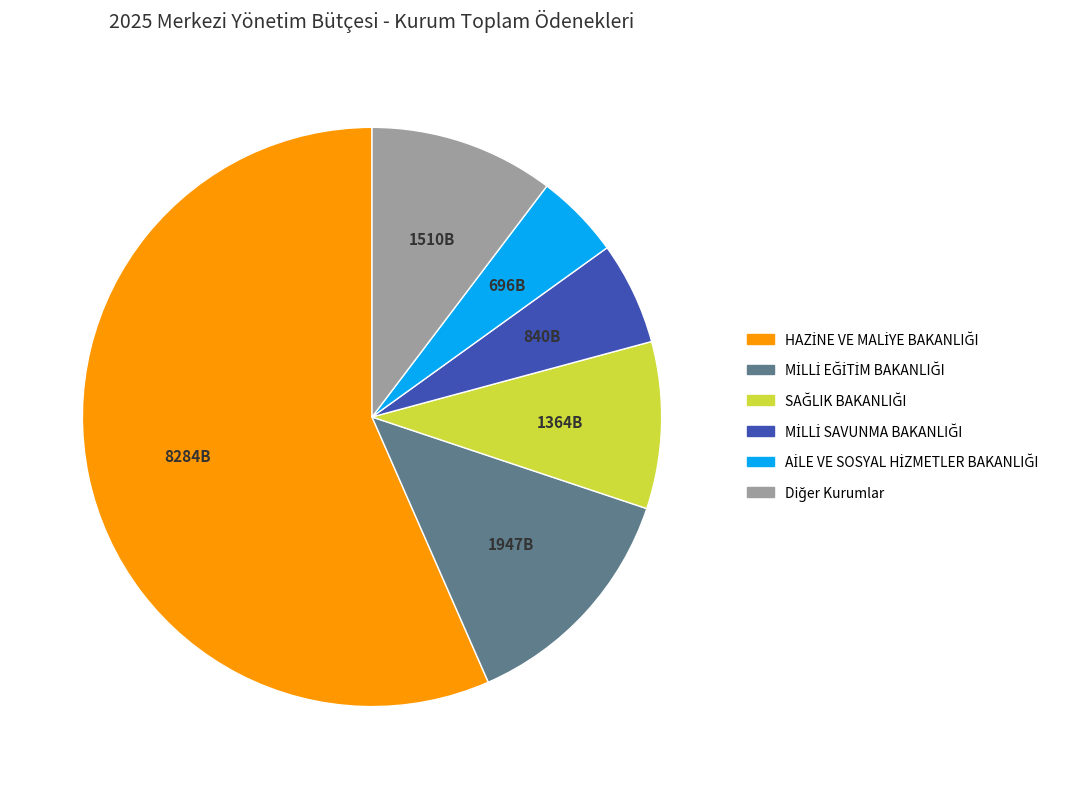

Is there a majority slice in this chart?

Yes